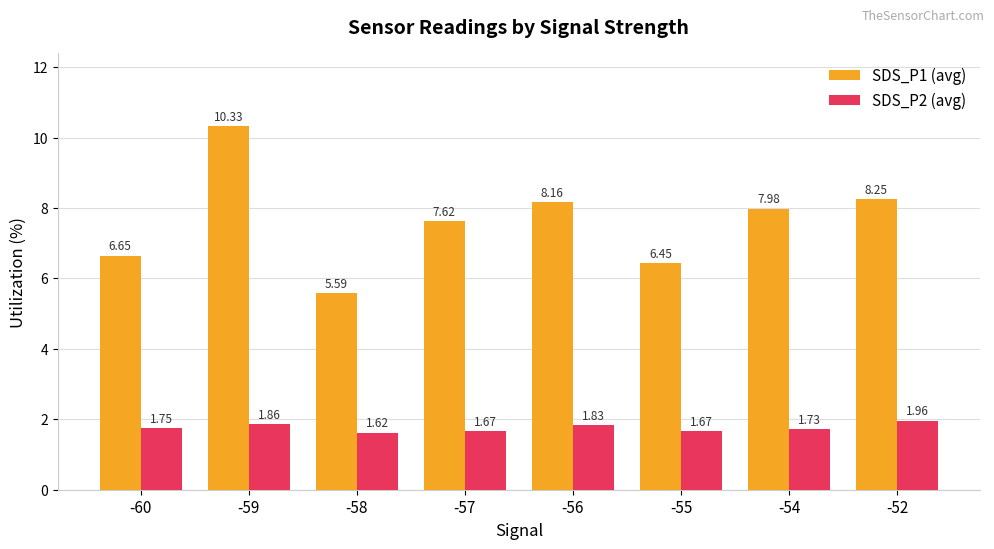

Is it true that SDS_P1 (avg) equals 11.4 at -57?

False